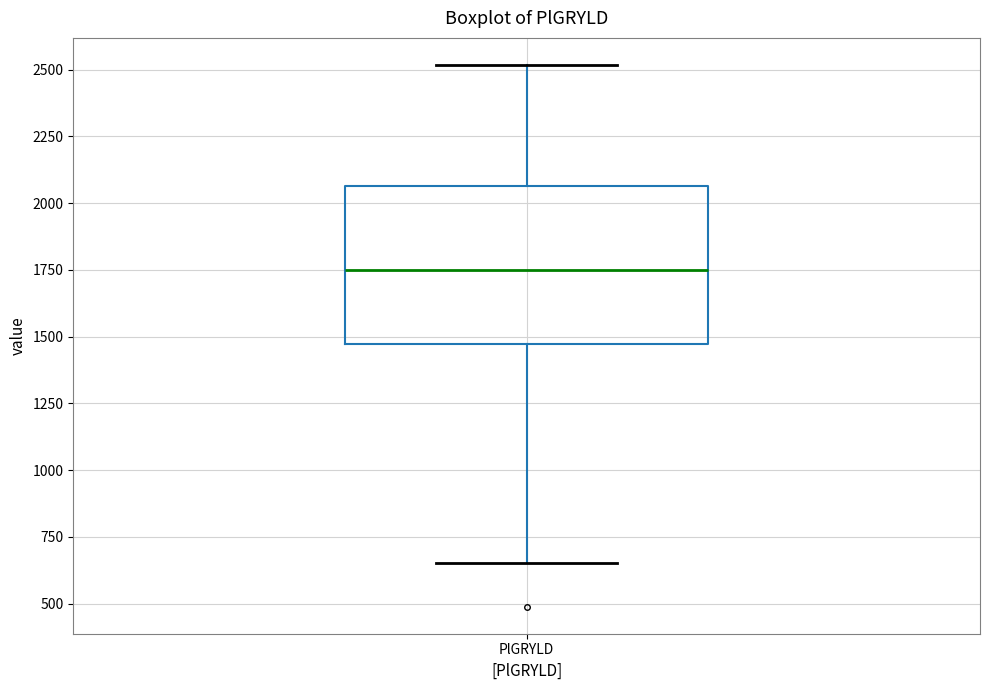

Transcribe this box plot: give where the median line is, the range the box spans, and where the two whiskers end, as read against the y-axis. The values are not printed on the chart, so give them approximately, as read against the axis.

median 1750, box 1450 to 2050, whiskers 650 to 2500